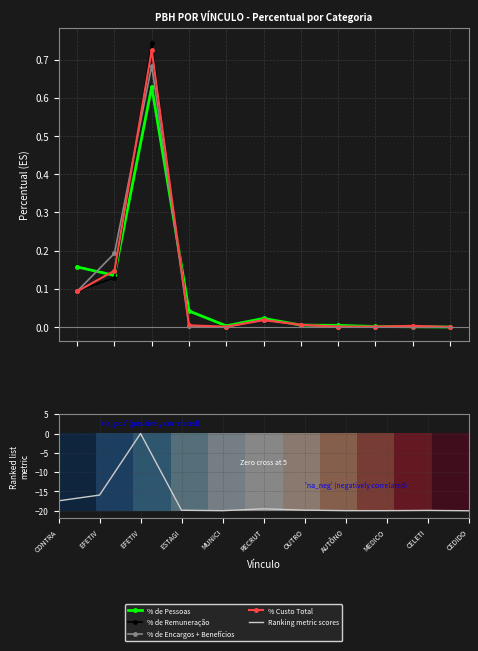

Where is Ranking metric scores nearest to the value -9?

EFETIV